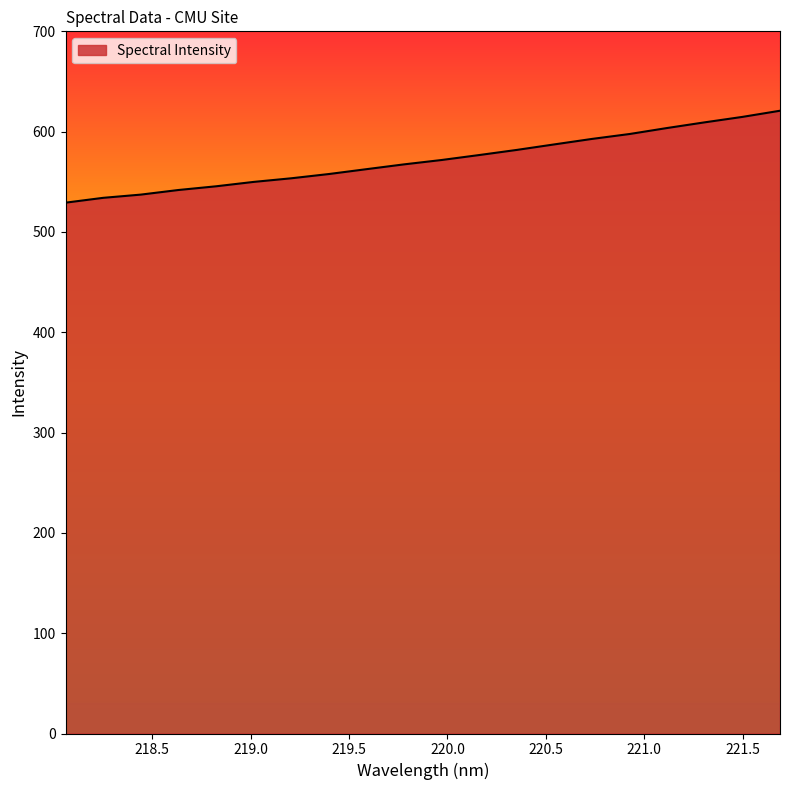

Count the number of data series in this chart.

1